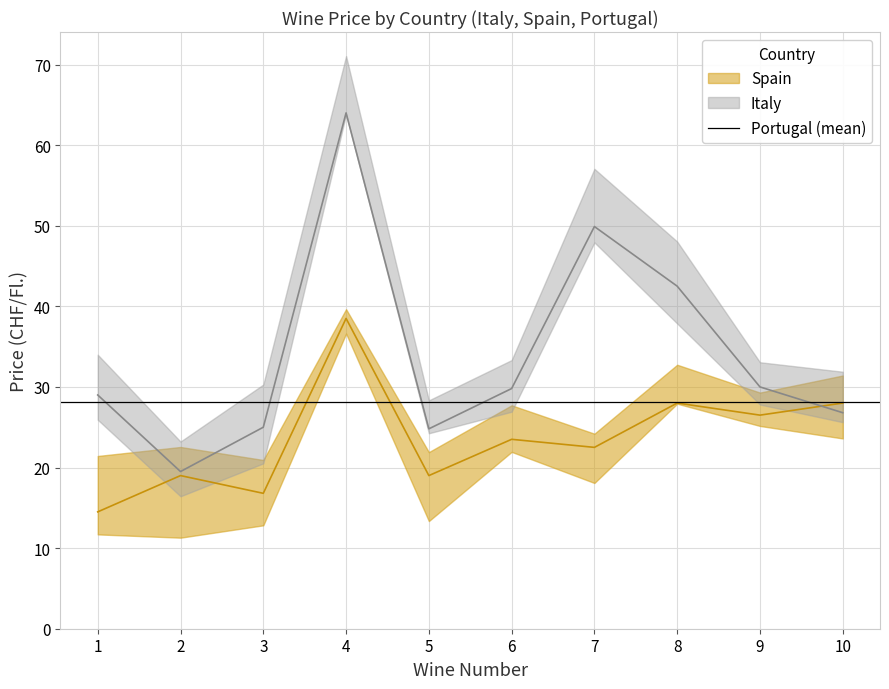

Between which two adjacent categories do Italy_price and Spain_price first intersect?

9 and 10